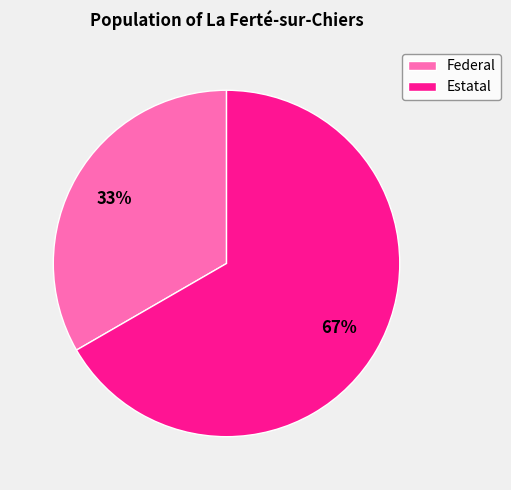

Between Estatal and Federal, which is larger?

Estatal